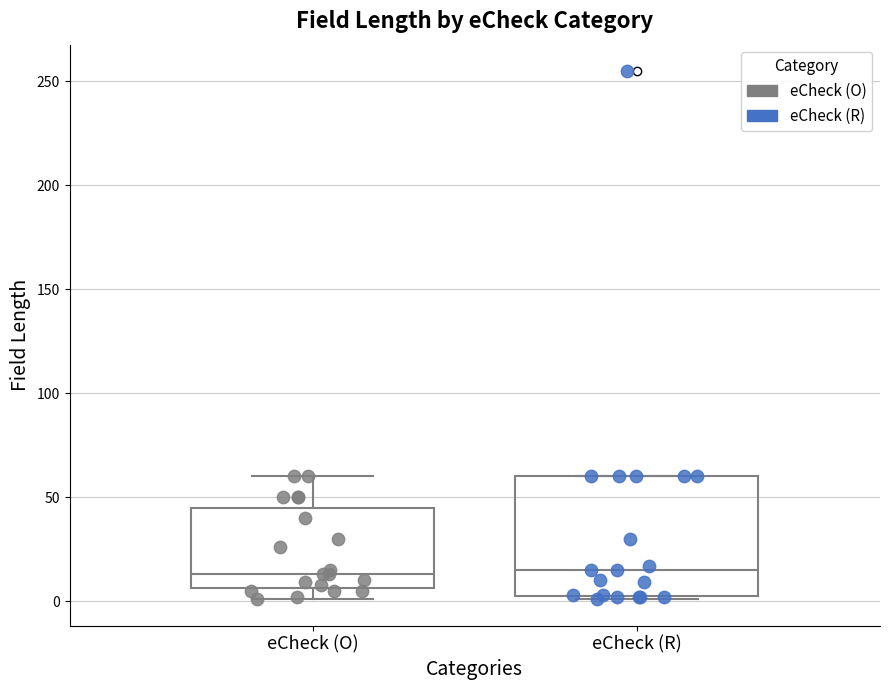

Where is the upper edge of the box for eCheck (R) on the y-axis? The values are not printed on the chart, so give them approximately, as read against the axis.

60